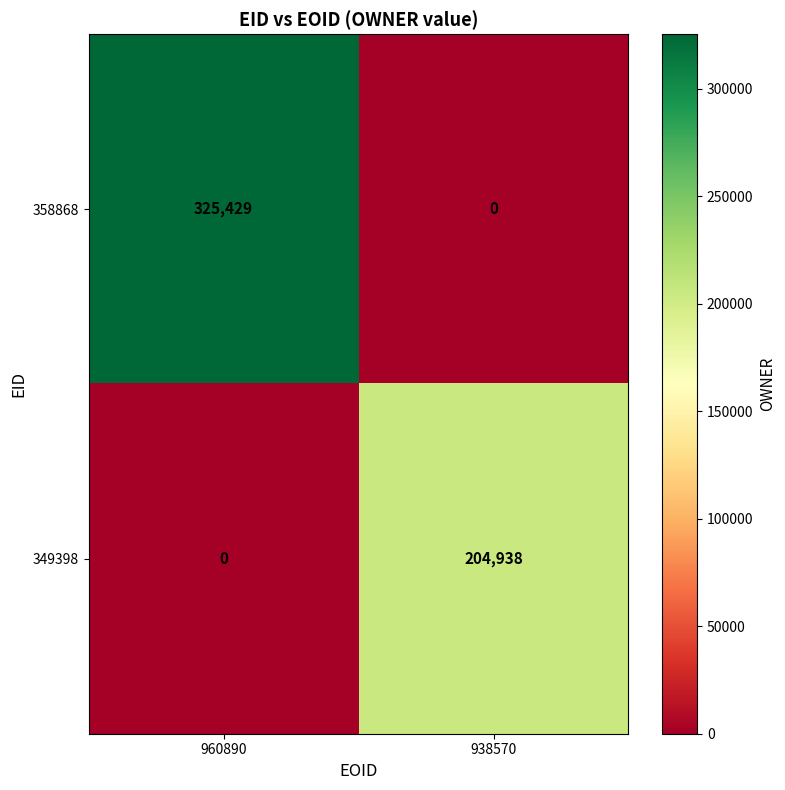

What is the greatest value displayed?

325429